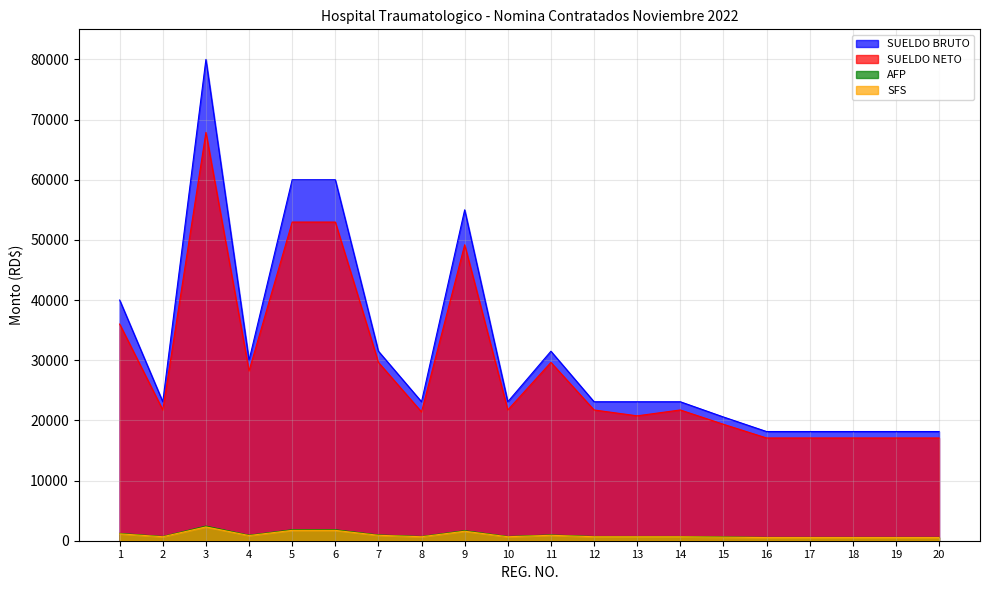

Reading right to left, list all the values displayed in this chart.

SUELDO BRUTO: 18150.0	18150.0	18150.0	18150.0	18150.0	20570.0	23100.0	23100.0	23100.0	31500.0	23100.0	55000.0	23100.0	31500.0	60000.0	60000.0	30000.0	80000.0	23100.0	40000.0
SUELDO NETO: 17077.3	17077.3	17077.3	17077.3	17077.3	19354.3	21734.8	20759.8	21734.8	29638.3	21734.8	49189.8	21409.8	29638.3	52967.3	52967.3	28227.0	67871.1	21734.8	36008.3
AFP: 551.8	551.8	551.8	551.8	551.8	625.3	702.2	702.2	702.2	957.6	702.2	1672.0	702.2	957.6	1824.0	1824.0	912.0	2432.0	702.2	1216.0
SFS: 520.9	520.9	520.9	520.9	520.9	590.4	663.0	663.0	663.0	904.0	663.0	1578.5	663.0	904.0	1722.0	1722.0	861.0	2296.0	663.0	1148.0